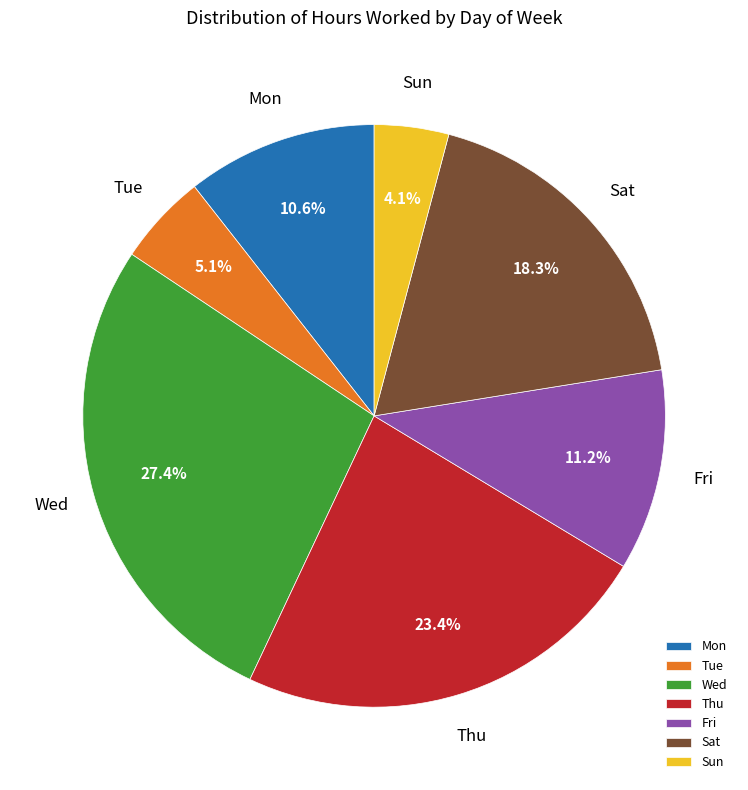

To the nearest percent, what is the average slice percentage?

14%